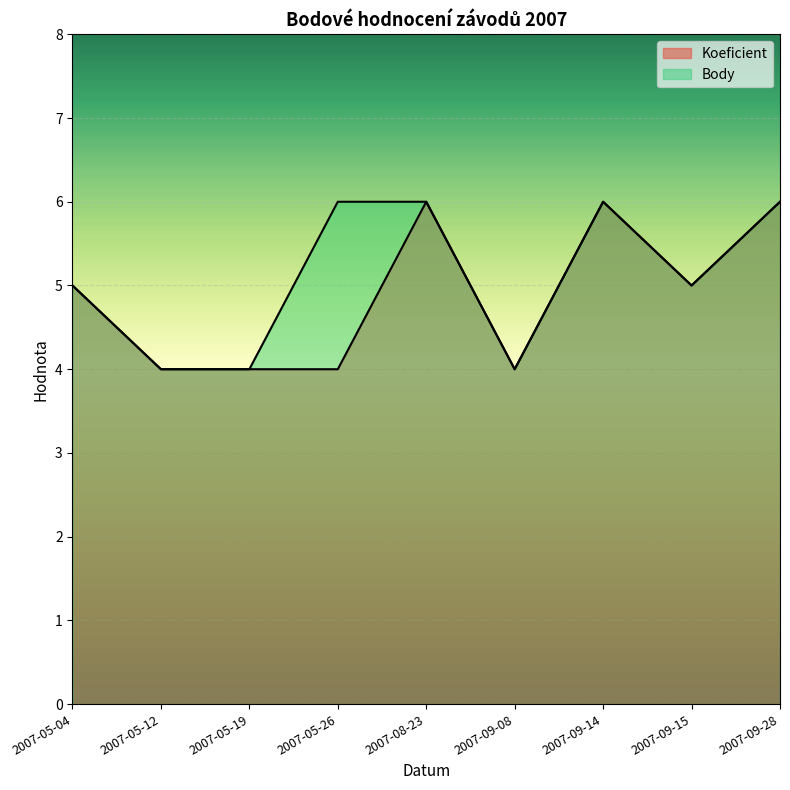

What is the difference between the second highest and second lowest values in the Koeficient series?

2